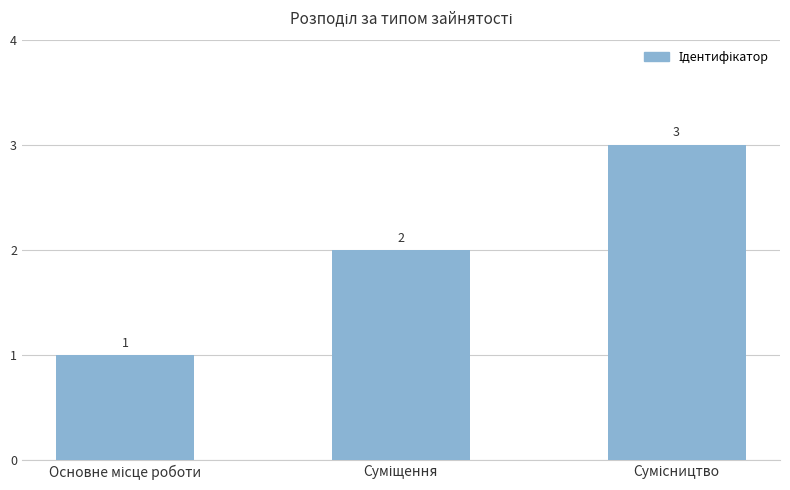

Count the values in the range 1 to 3.

3